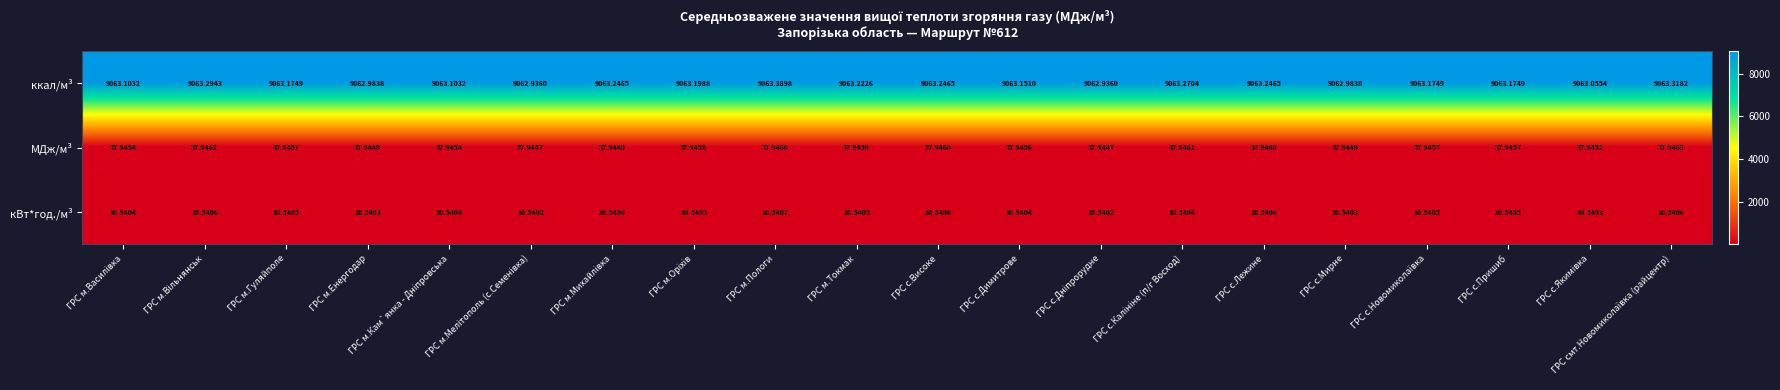

Which category has the highest value across all series?

ГРС м.Пологи